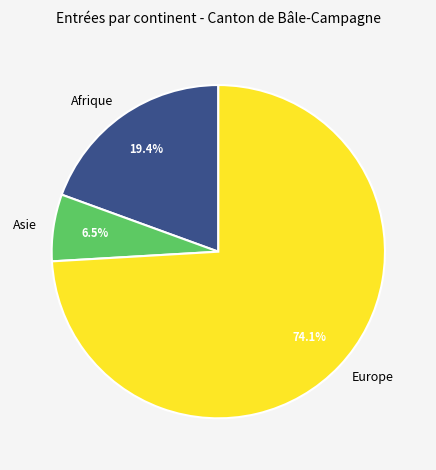

To the nearest percent, what percentage of the pie is Europe?

74%